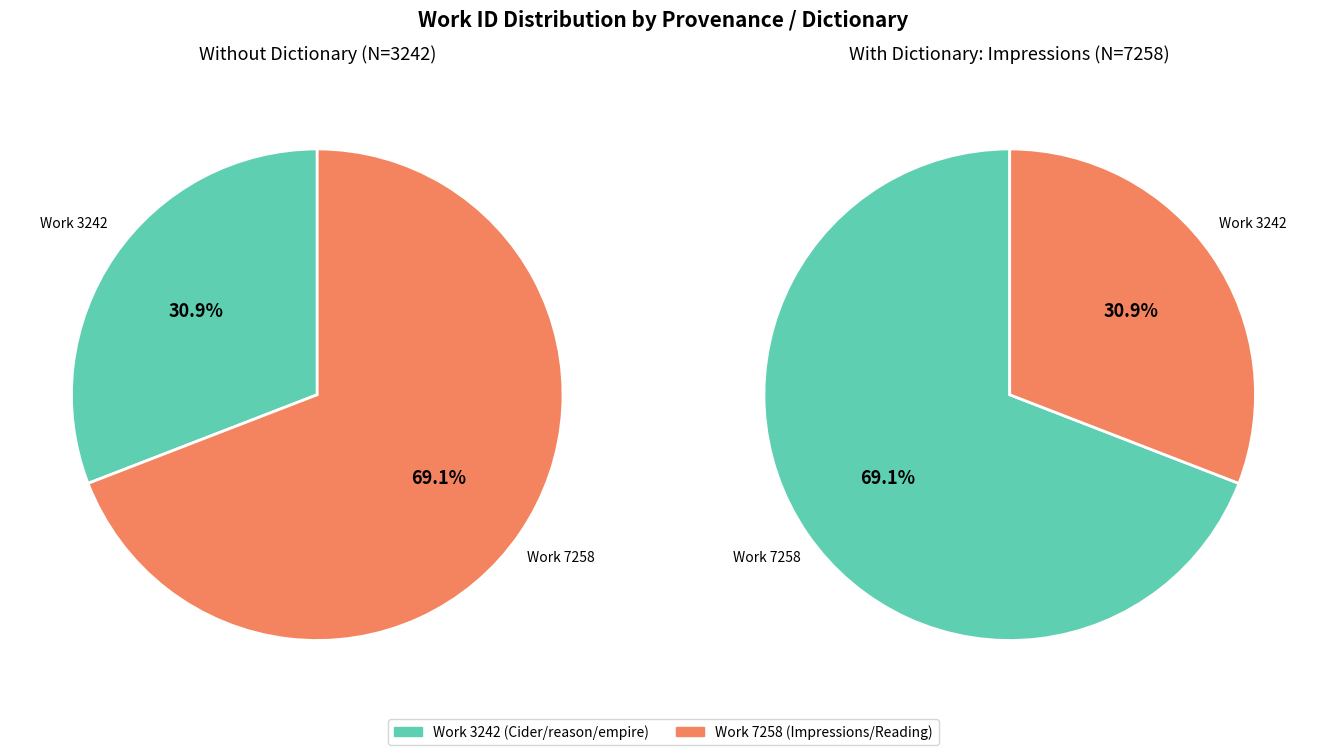

Rank the categories by value from highest to lowest.

Work 7258, Work 3242